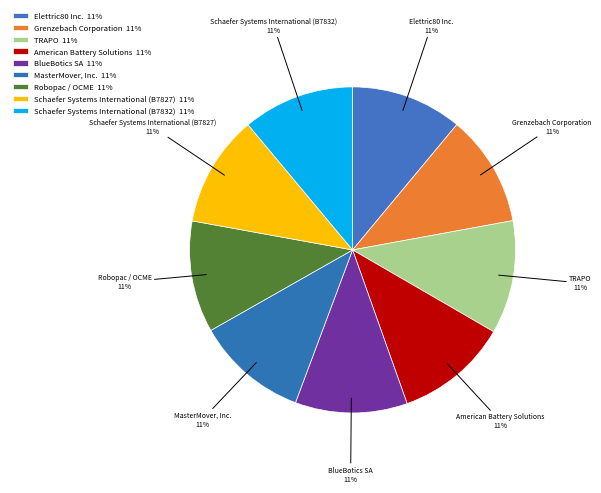

Rank the categories by value from lowest to highest.

Elettric80 Inc., Robopac / OCME, Schaefer Systems International (B7827), Schaefer Systems International (B7832), Grenzebach Corporation, MasterMover, Inc., BlueBotics SA, American Battery Solutions, TRAPO